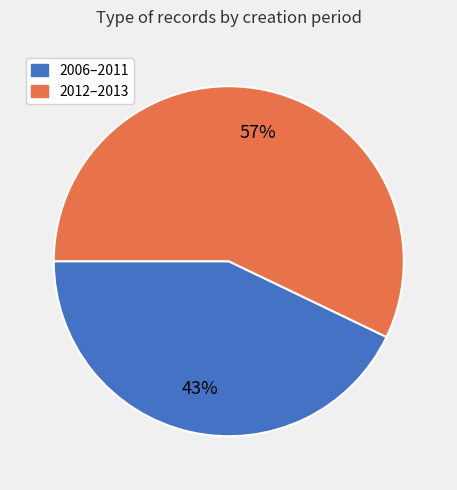

Is there any slice that represents more than half of the pie?

Yes